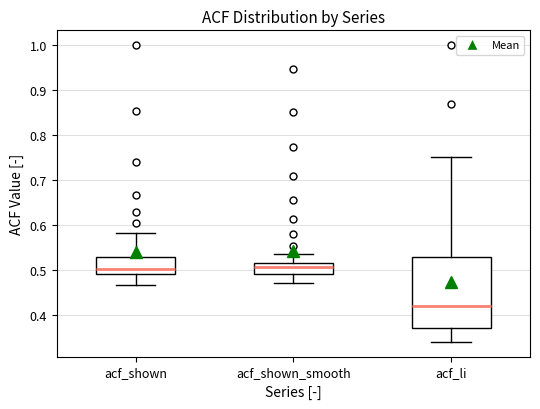

Comparing the boxes themselves (not the whiskers), which one is the tallest?

acf_li